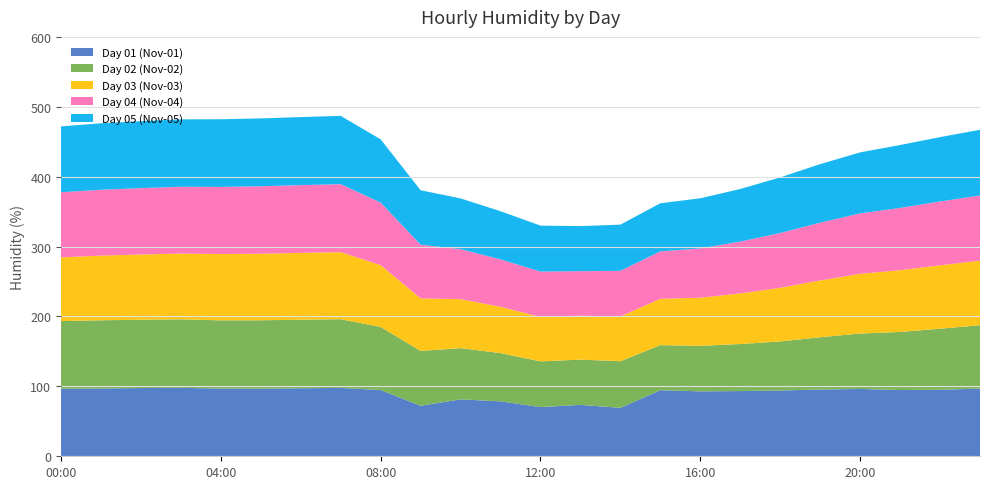

Reading left to right, transcribe all the data shown in this chart.

Day 01 (Nov-01): 00:00=96.5	01:00=97.0	02:00=97.6	03:00=97.9	04:00=96.9	05:00=96.7	06:00=97.3	07:00=97.8	08:00=94.8	09:00=72.3	10:00=81.4	11:00=78.6	12:00=70.4	13:00=73.5	14:00=69.3	15:00=94.5	16:00=92.9	17:00=93.3	18:00=94.1	19:00=95.5	20:00=96.3	21:00=94.8	22:00=95.1	23:00=96.9
Day 02 (Nov-02): 00:00=96.9	01:00=97.6	02:00=97.7	03:00=98.0	04:00=97.6	05:00=97.9	06:00=98.0	07:00=98.3	08:00=90.2	09:00=78.4	10:00=73.3	11:00=69.0	12:00=65.4	13:00=64.8	14:00=66.7	15:00=64.5	16:00=65.1	17:00=67.3	18:00=70.2	19:00=74.8	20:00=79.3	21:00=83.1	22:00=87.4	23:00=90.6
Day 03 (Nov-03): 00:00=91.2	01:00=92.5	02:00=93.4	03:00=94.1	04:00=94.8	05:00=95.2	06:00=95.7	07:00=96.0	08:00=88.5	09:00=75.2	10:00=70.1	11:00=66.3	12:00=63.5	13:00=62.8	14:00=64.1	15:00=66.3	16:00=68.9	17:00=72.4	18:00=76.8	19:00=81.2	20:00=85.5	21:00=88.3	22:00=90.7	23:00=92.4
Day 04 (Nov-04): 00:00=93.1	01:00=94.2	02:00=94.9	03:00=95.6	04:00=96.1	05:00=96.5	06:00=96.9	07:00=97.2	08:00=89.4	09:00=76.8	10:00=71.5	11:00=67.8	12:00=64.9	13:00=63.7	14:00=65.2	15:00=67.8	16:00=70.5	17:00=74.1	18:00=78.3	19:00=82.7	20:00=86.4	21:00=89.1	22:00=91.3	23:00=93.2
Day 05 (Nov-05): 00:00=94.3	01:00=95.1	02:00=95.8	03:00=96.4	04:00=96.8	05:00=97.1	06:00=97.4	07:00=97.7	08:00=90.5	09:00=77.9	10:00=72.6	11:00=68.9	12:00=65.8	13:00=64.5	14:00=66.1	15:00=68.9	16:00=71.7	17:00=75.3	18:00=79.6	19:00=83.8	20:00=87.3	21:00=90.0	22:00=92.1	23:00=94.0